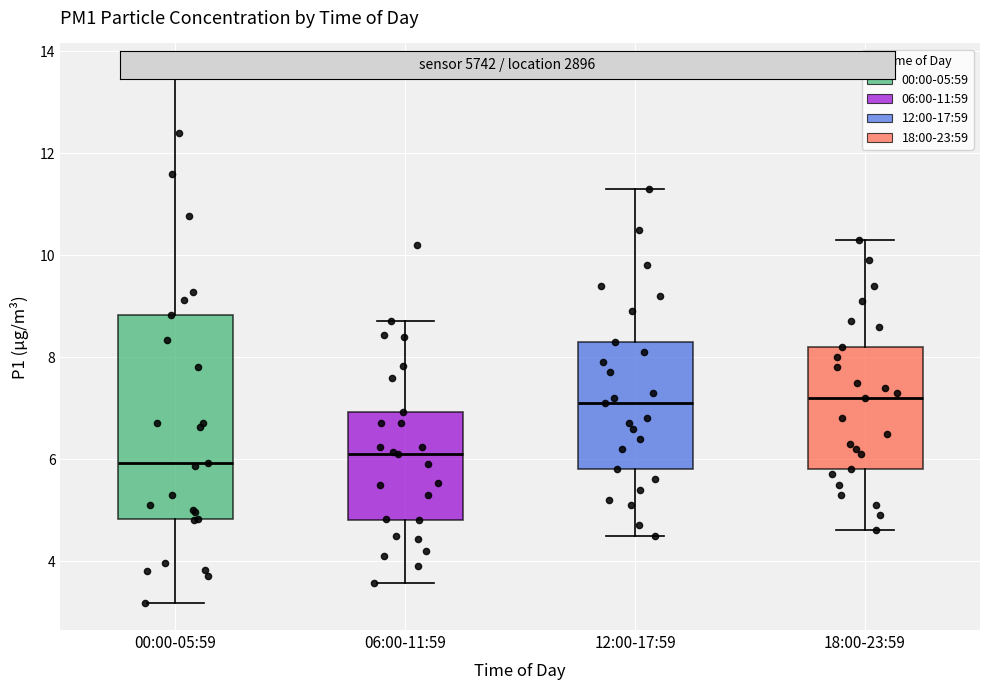

Reading left to right, read every box against the y-axis: the position of its median line, the range the box covers, and the ends of its whiskers. The values are not printed on the chart, so give them approximately, as read against the axis.

00:00-05:59: median 6.0, box 4.8 to 8.8, whiskers 3.2 to 13.6
06:00-11:59: median 6.2, box 4.8 to 7.0, whiskers 3.6 to 8.8
12:00-17:59: median 7.2, box 5.8 to 8.4, whiskers 4.6 to 11.4
18:00-23:59: median 7.2, box 5.8 to 8.2, whiskers 4.6 to 10.4